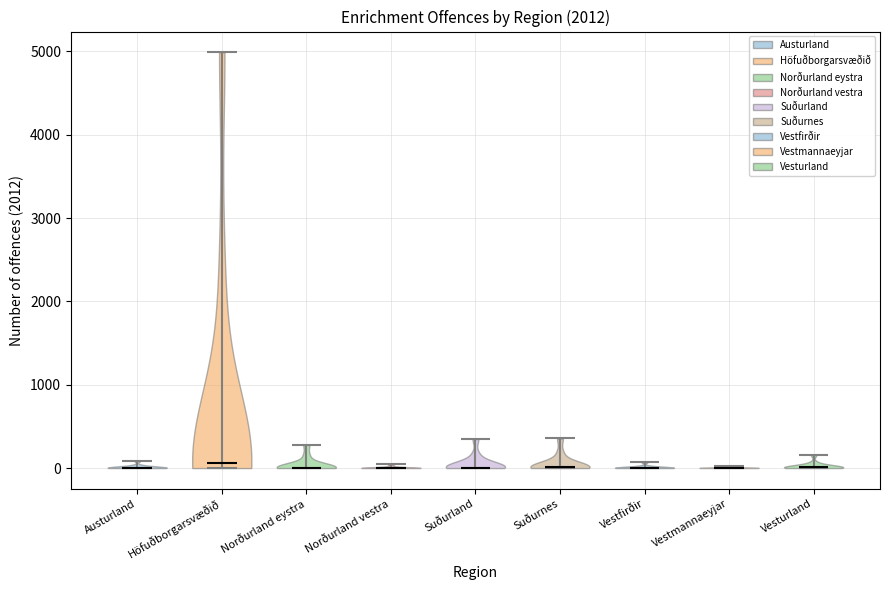

Reading left to right, read every violin against the y-axis: where its median line is, and the lowest and highest points it reaches. The values are not printed on the chart, so give them approximately, as read against the axis.

Austurland: median line 0, lowest point 0, highest point 100
Höfuðborgarsvæðið: median line 100, lowest point 0, highest point 5000
Norðurland eystra: median line 0, lowest point 0, highest point 300
Norðurland vestra: median line 0, lowest point 0, highest point 0
Suðurland: median line 0, lowest point 0, highest point 300
Suðurnes: median line 0, lowest point 0, highest point 400
Vestfirðir: median line 0, lowest point 0, highest point 100
Vestmannaeyjar: median line 0, lowest point 0, highest point 0
Vesturland: median line 0, lowest point 0, highest point 200